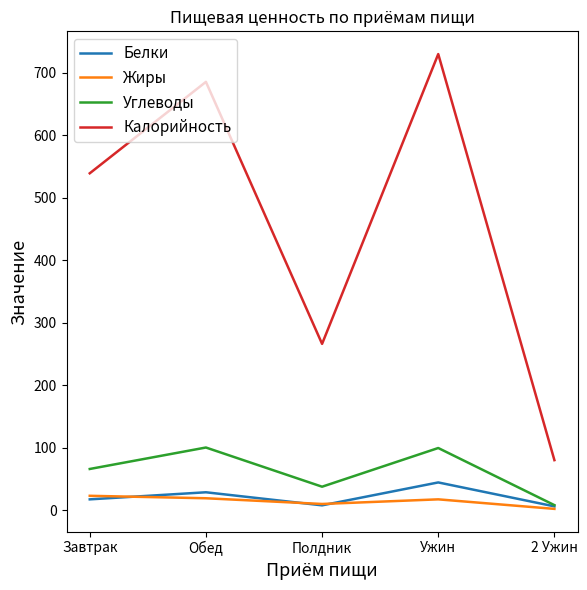

True or false: Калорийность has a value of 432.7 at Полдник.

False